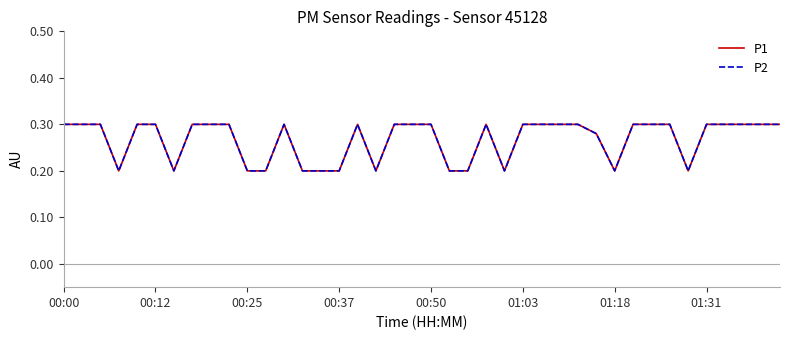

Is this an area chart (filled region under the line)?

No